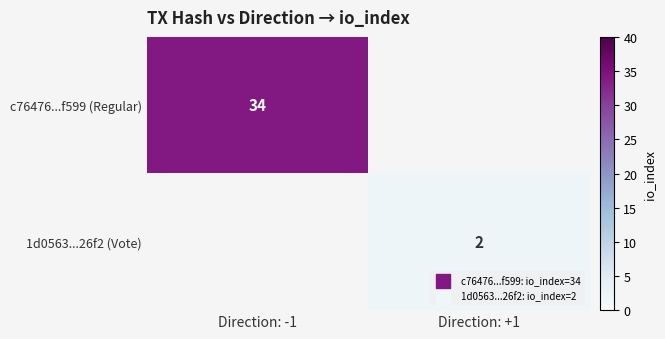

Between Direction: +1 and Direction: -1, which is larger?

Direction: -1